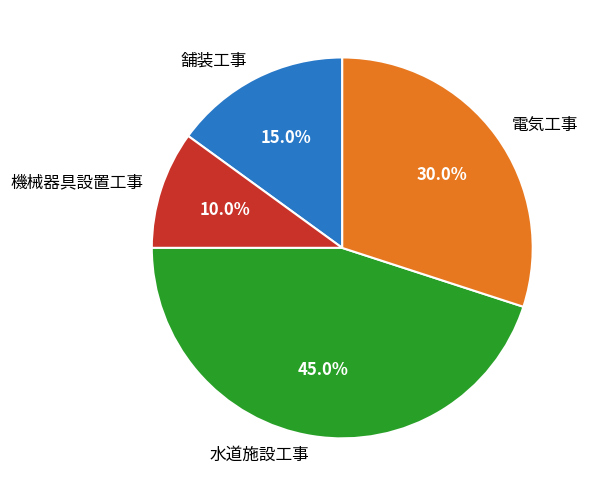

Is the sum of 水道施設工事 and 機械器具設置工事 greater than half?

Yes